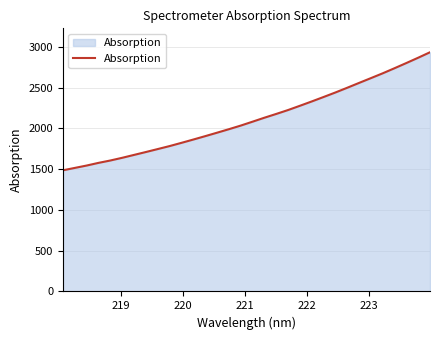

Count the number of categories in the chart.

32